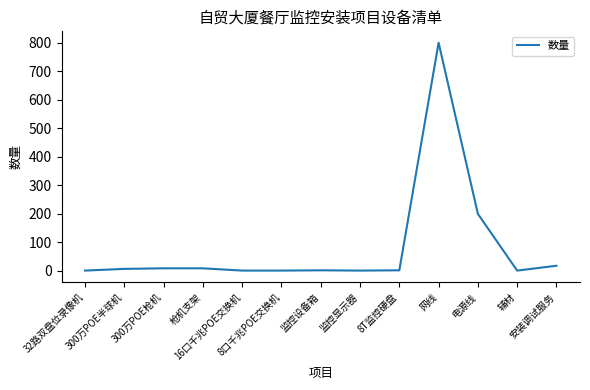

What position from the left is 8口千兆POE交换机?

6